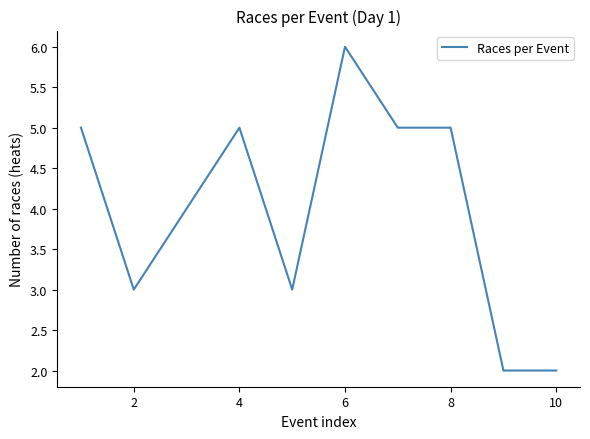

What is the greatest value displayed?

6